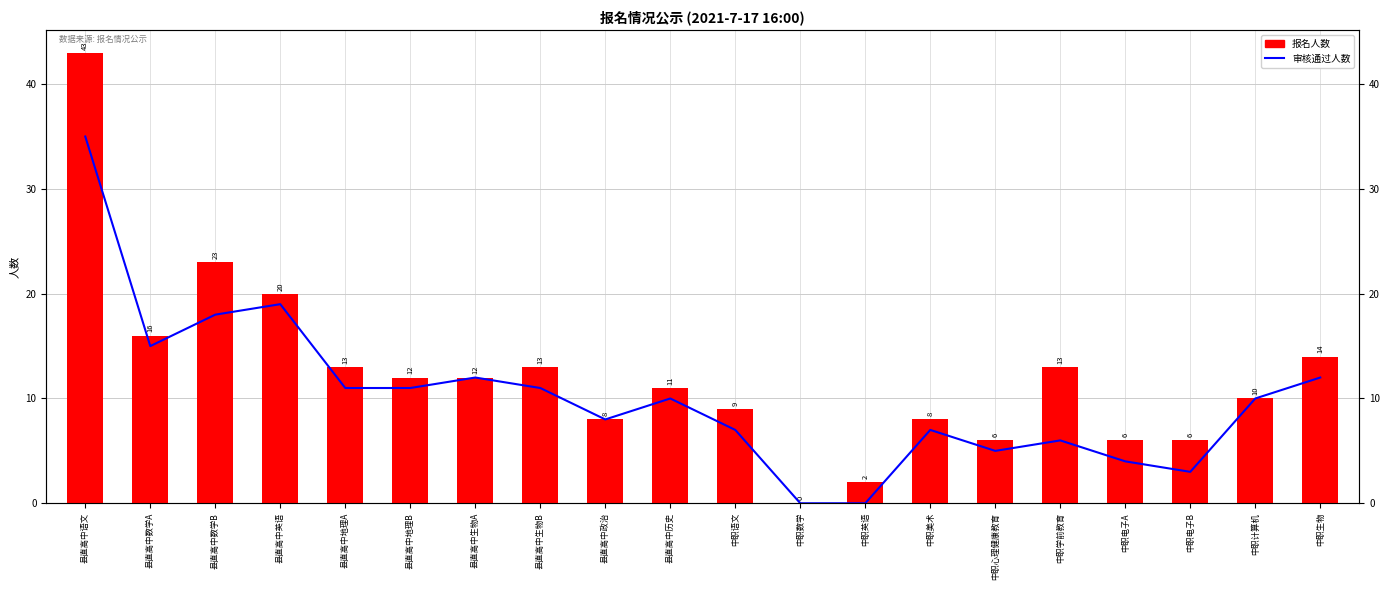

How many data points does each series have?

20